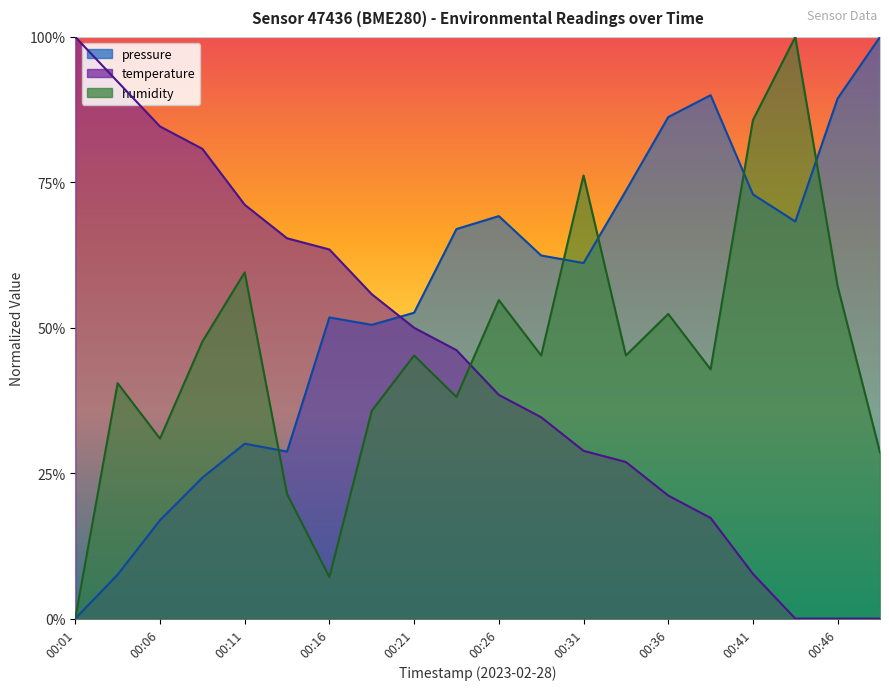

How many values in the pressure series exceed 0?

19